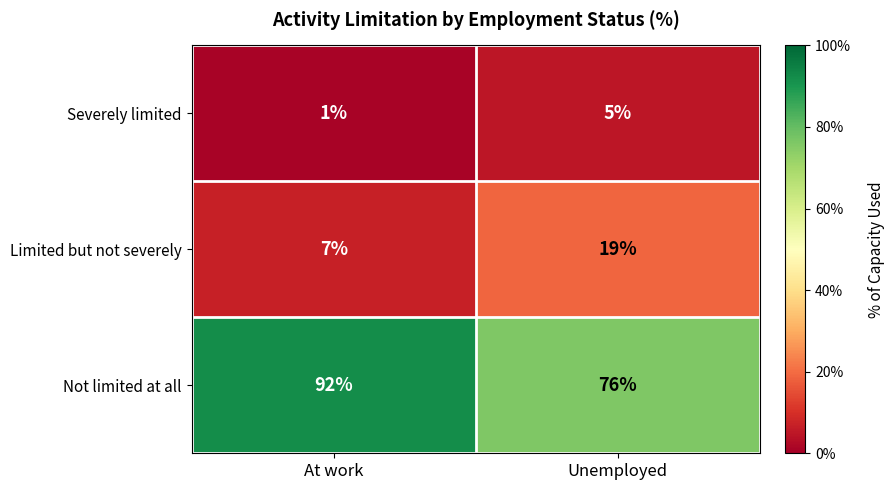

What is the approximate value of Limited but not severely at At work?

7